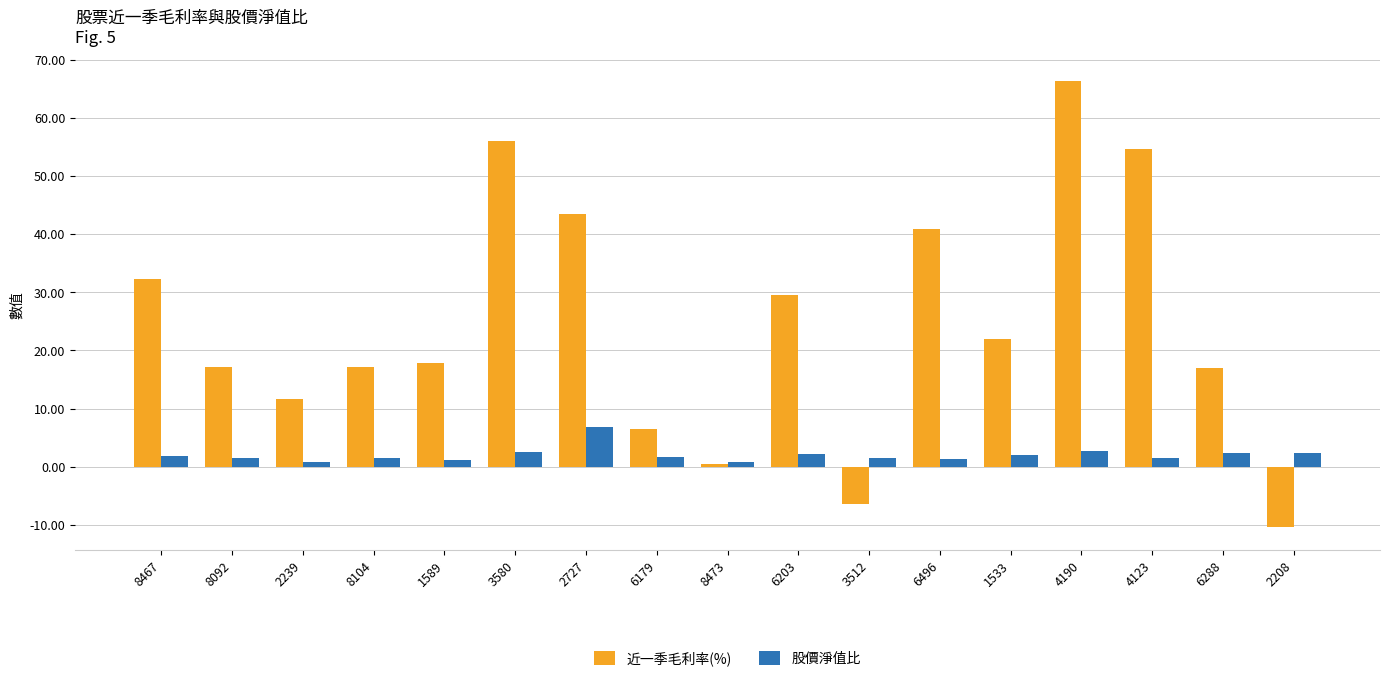

What is the difference between the second highest and minimum values in the 股價淨值比 series?

1.9